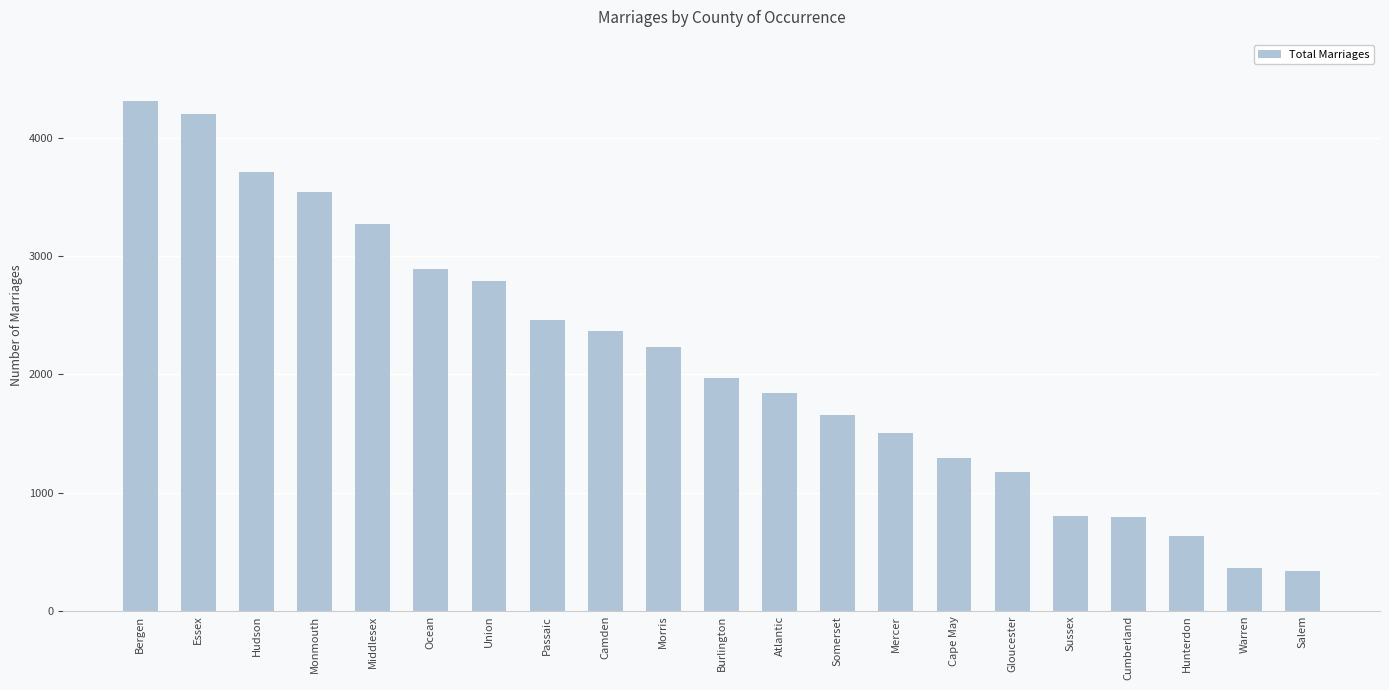

What is the value of the 16th bar from the left?

1177